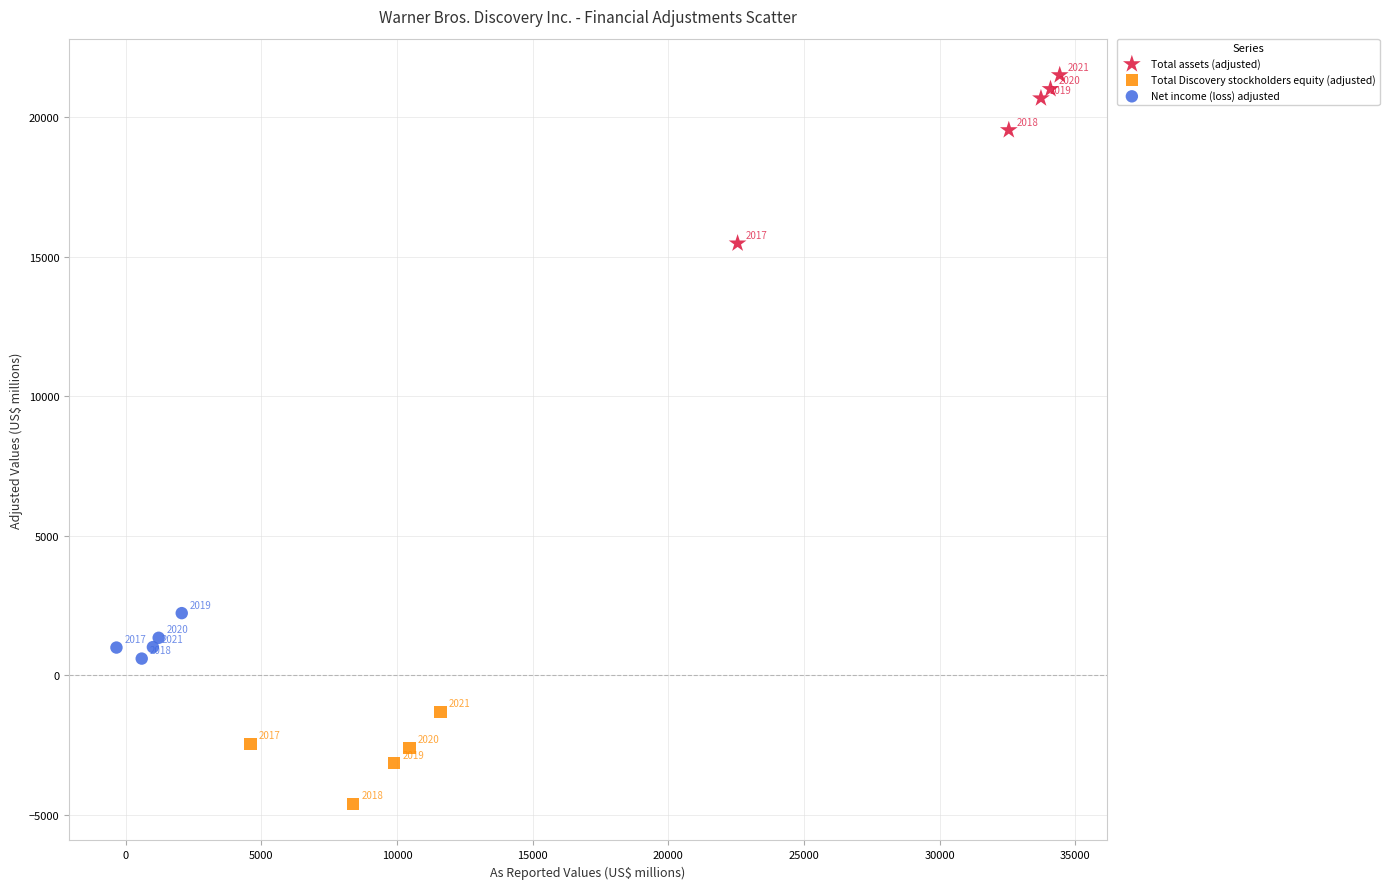

Which series contains the lowest Y value?

Total Discovery stockholders equity (adjusted)